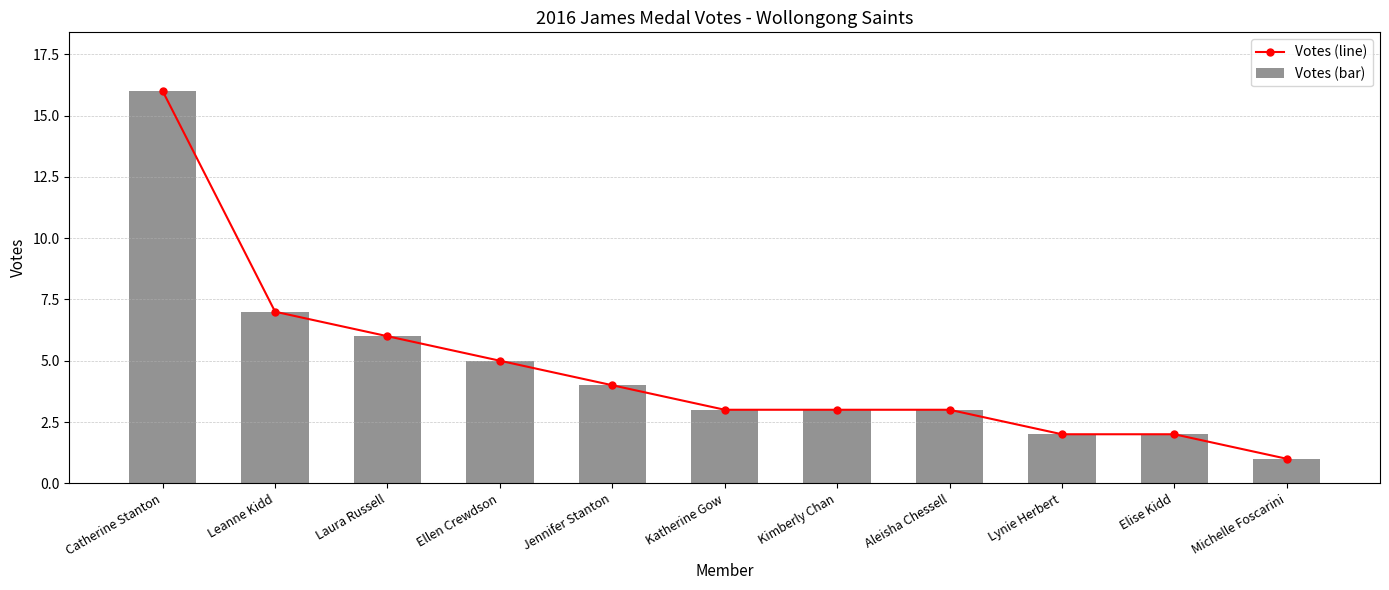

Reading right to left, what are all the values shown in this chart?

Votes (line): 1	2	2	3	3	3	4	5	6	7	16
Votes (bar): 1	2	2	3	3	3	4	5	6	7	16